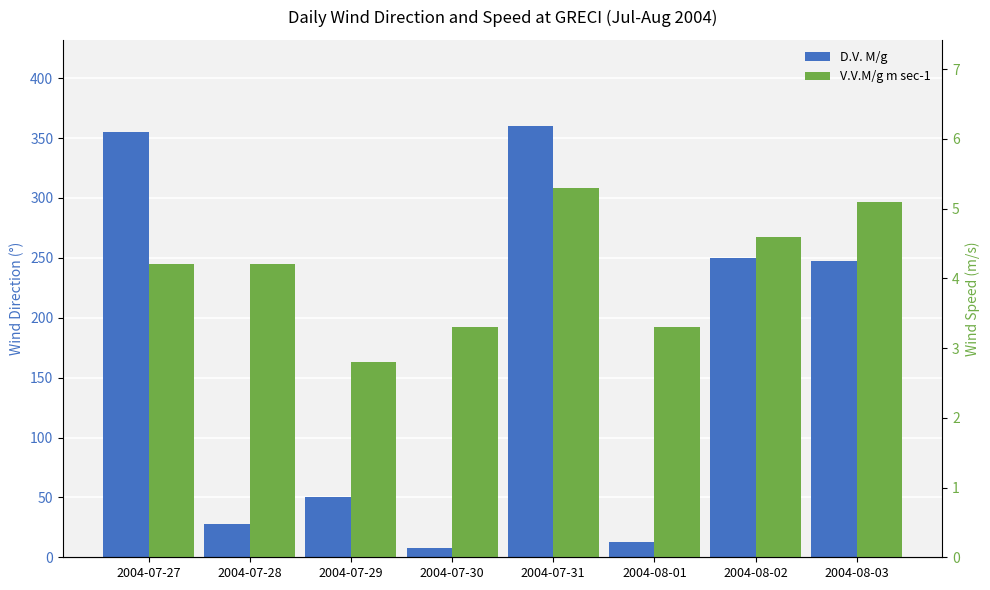

Rank the categories by D.V. M/g value from lowest to highest.

2004-07-30, 2004-08-01, 2004-07-28, 2004-07-29, 2004-08-03, 2004-08-02, 2004-07-27, 2004-07-31